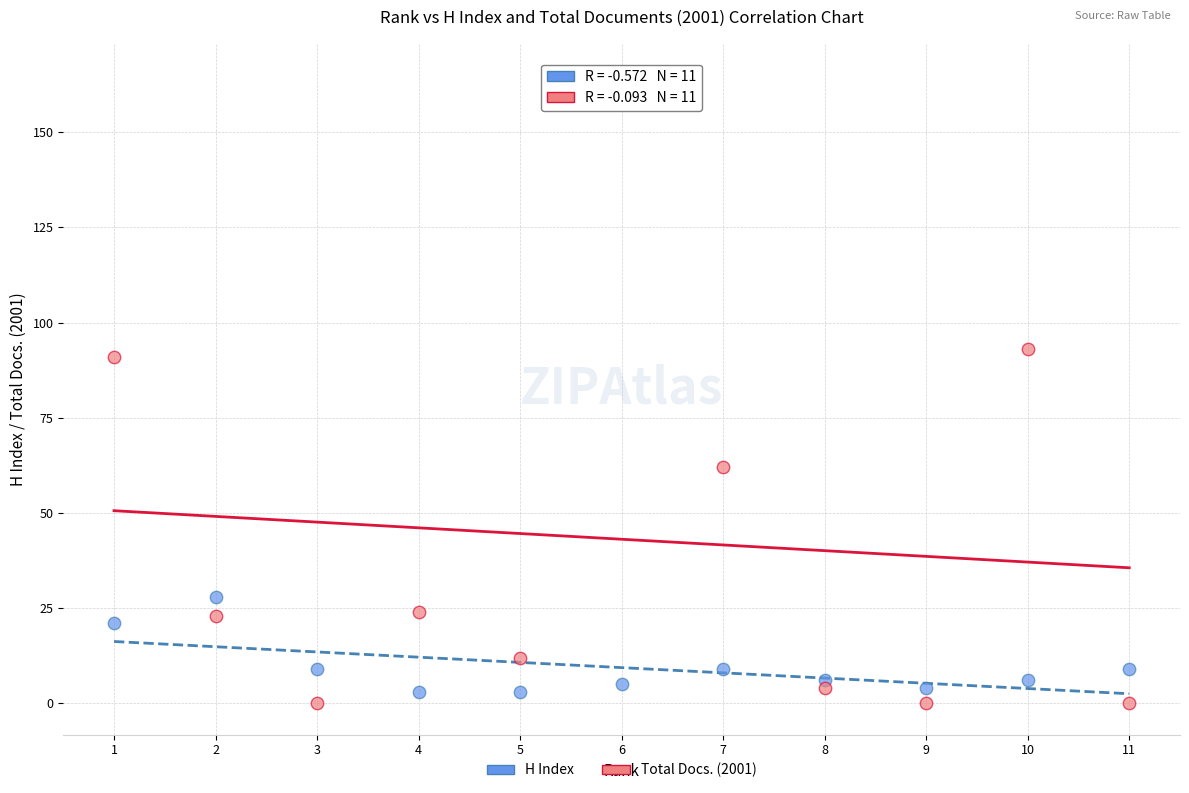

In the Total Docs. (2001) series, what Y value is closest to 82?

91